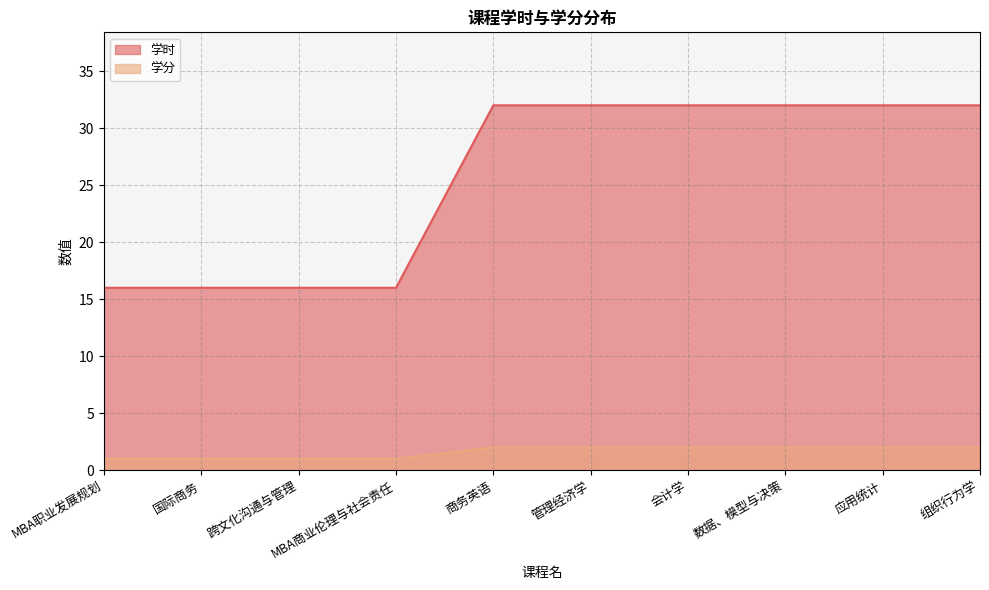

How many data points does each series have?

10